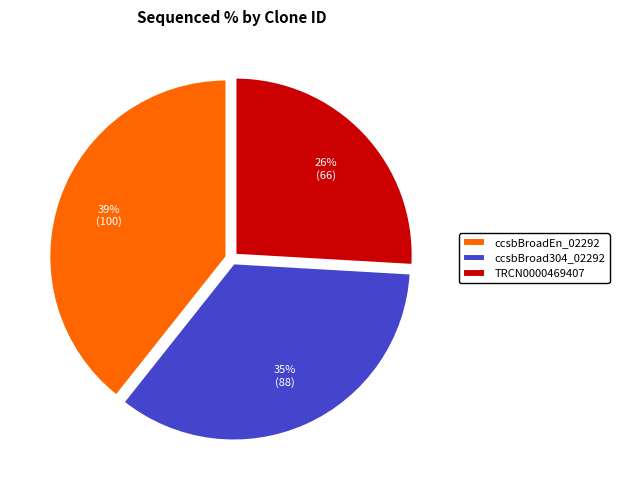

To the nearest percent, what is the difference between the ccsbBroadEn_02292 and TRCN0000469407 slice percentages?

13%